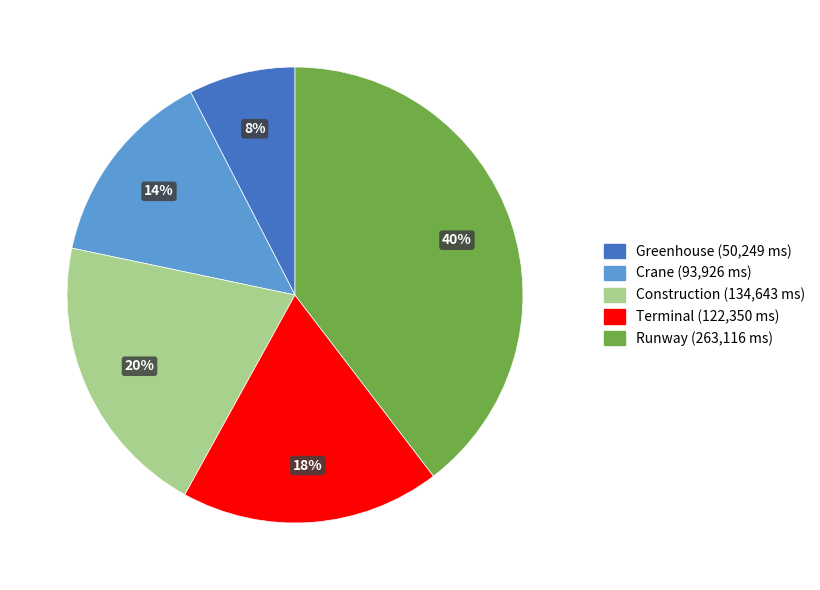

To the nearest percent, what is the difference between the largest and smallest slice percentages?

32%